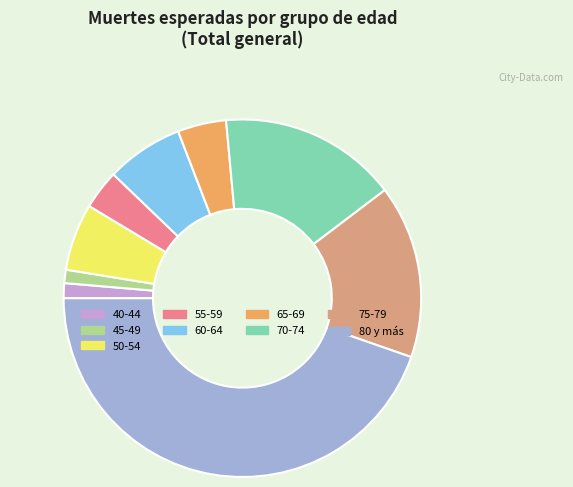

Is the sum of 50-54 and 55-59 greater than half?

No